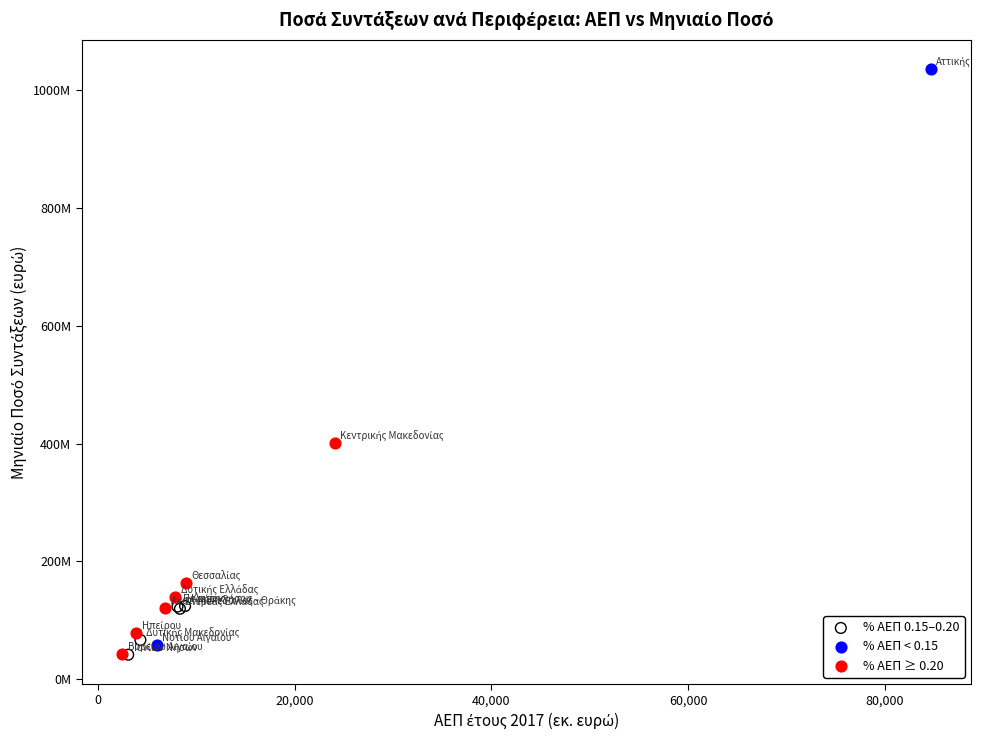

Which series has the largest Y range (max minus min)?

% ΑΕΠ < 0.15